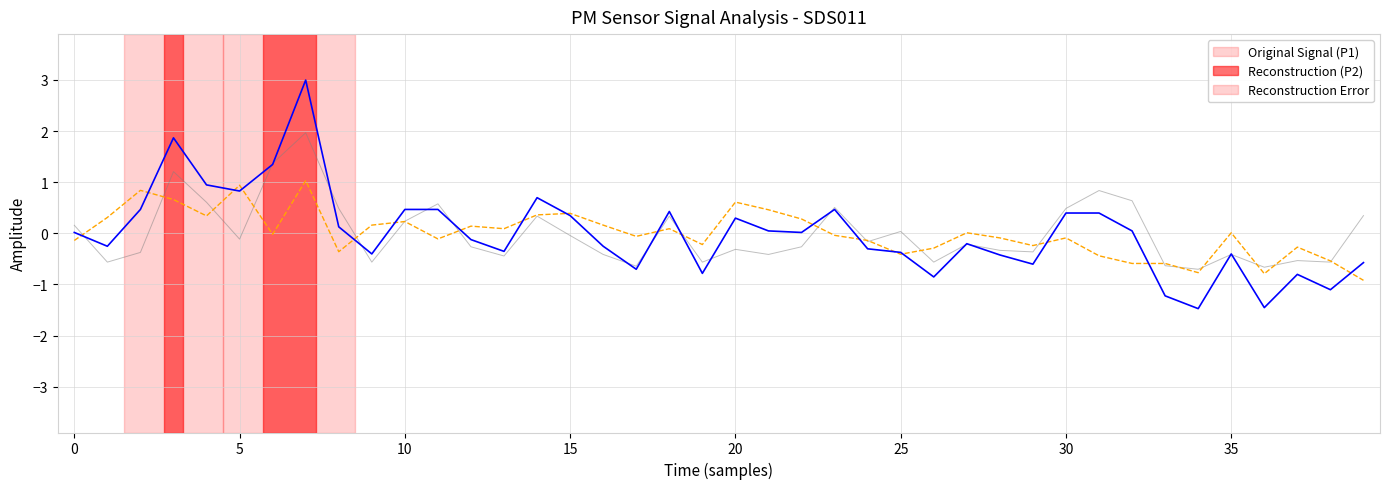

What is the greatest value displayed?

3.0